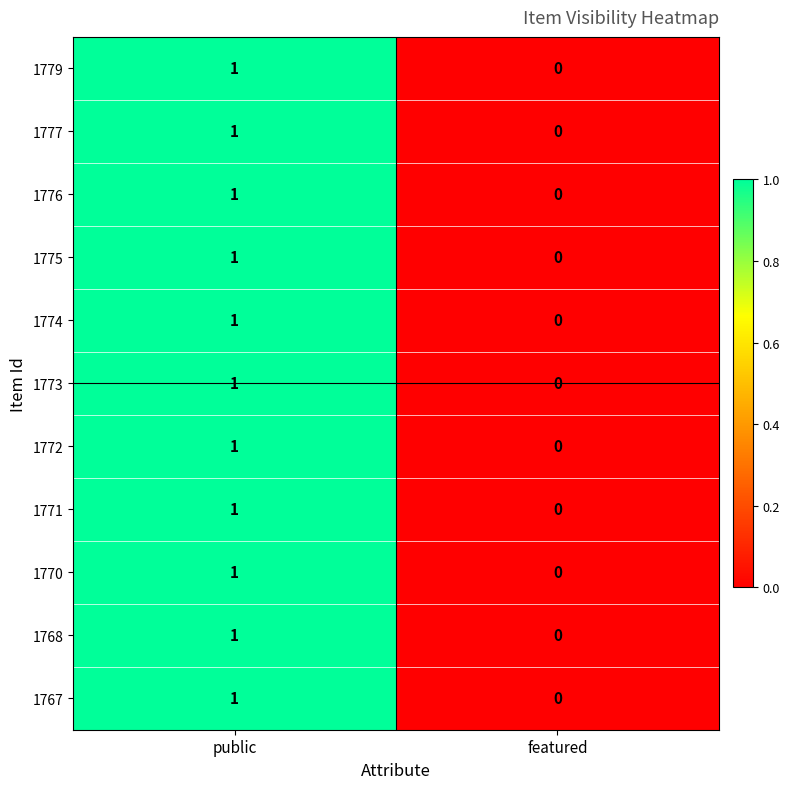

At which category is the sum across all series the highest?

public